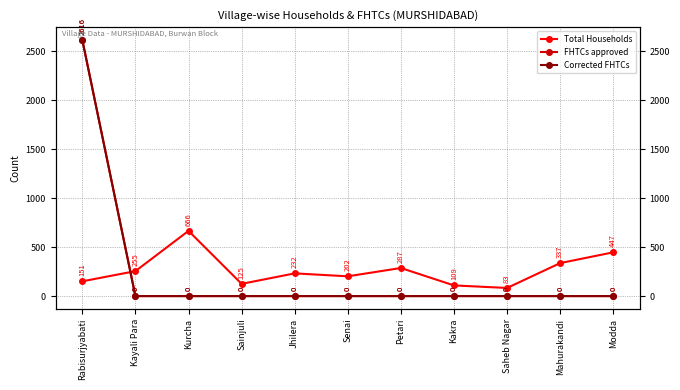

At Kakra, list the series in order from smallest to largest.

FHTCs approved, Corrected FHTCs, Total Households